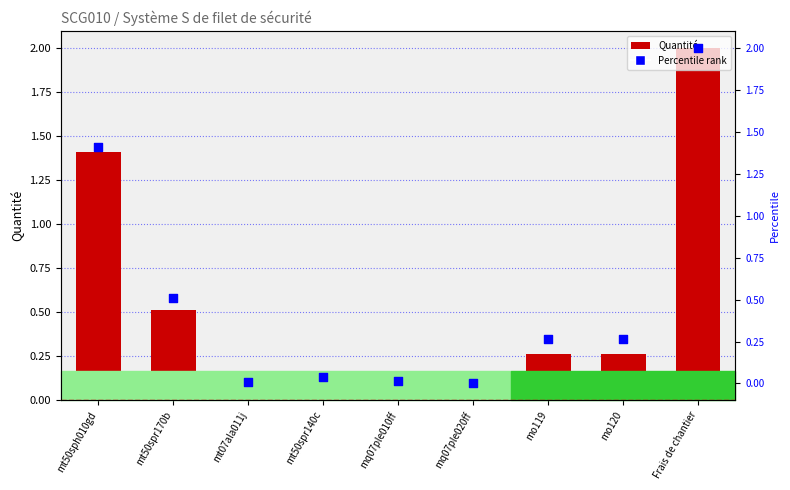

Which series contains the lowest Y value?

Quantité